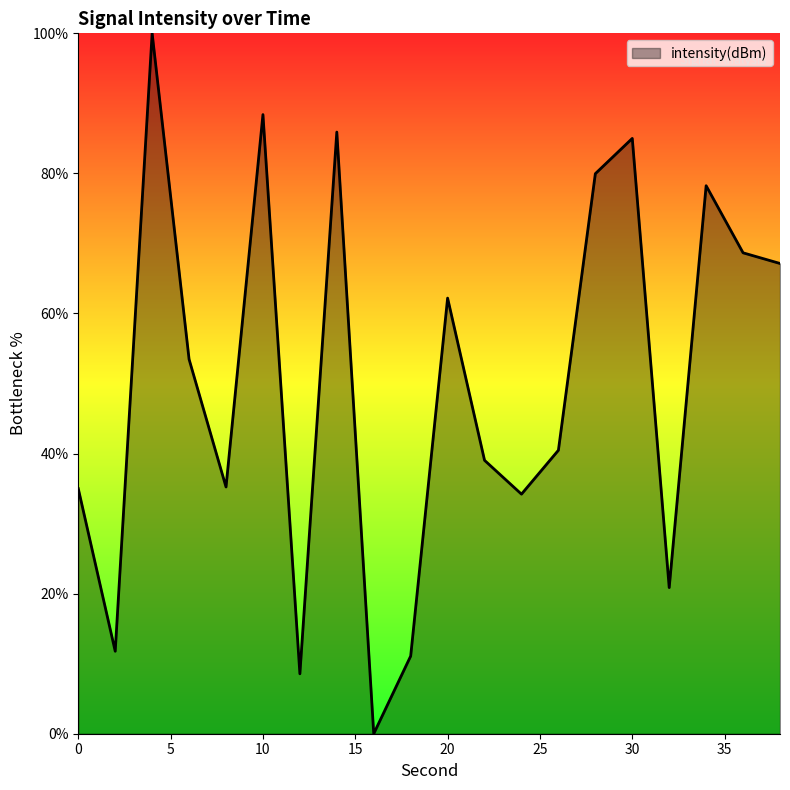

What is the maximum value shown in the chart?

100.0